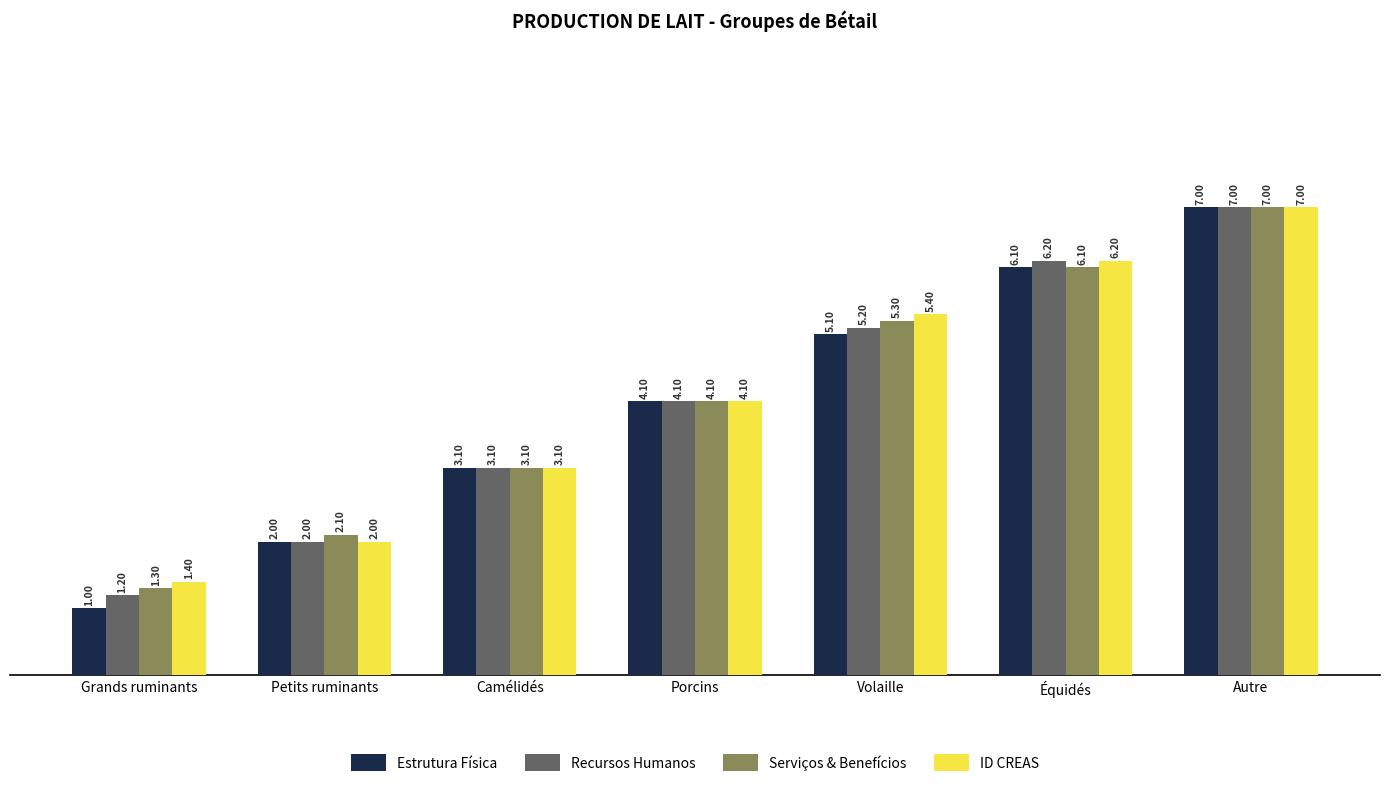

What is the label of the 6th bar from the left?

Équidés